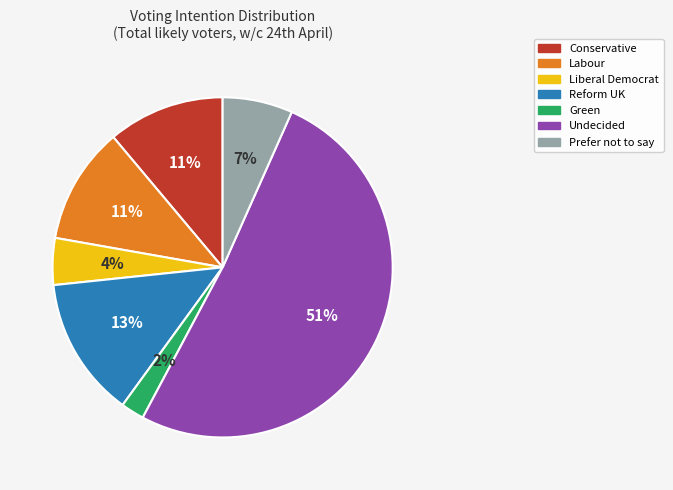

Do Undecided and Prefer not to say together represent more than half of the pie?

Yes